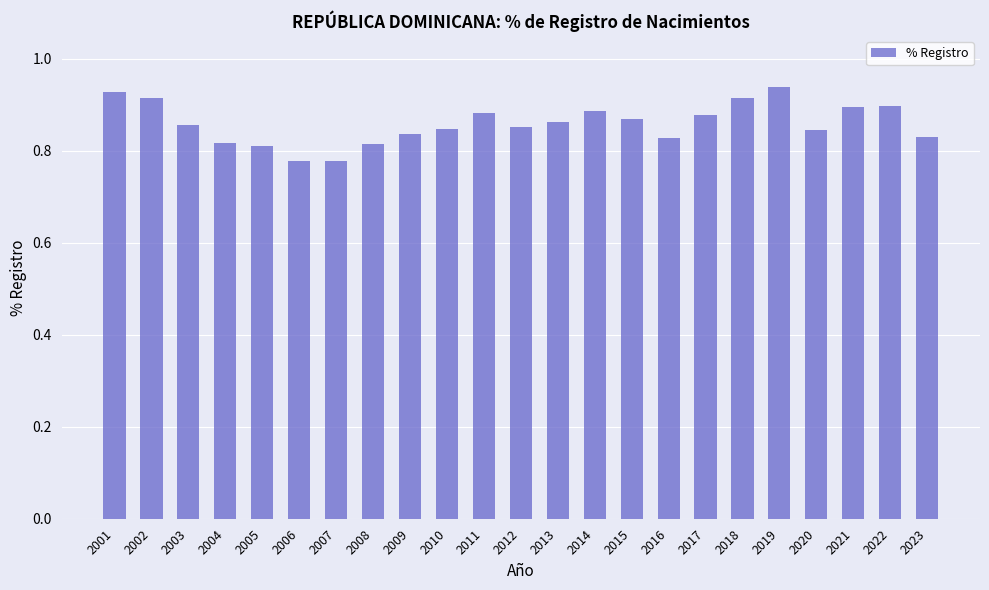

Between 2016 and 2015, which is larger?

2015